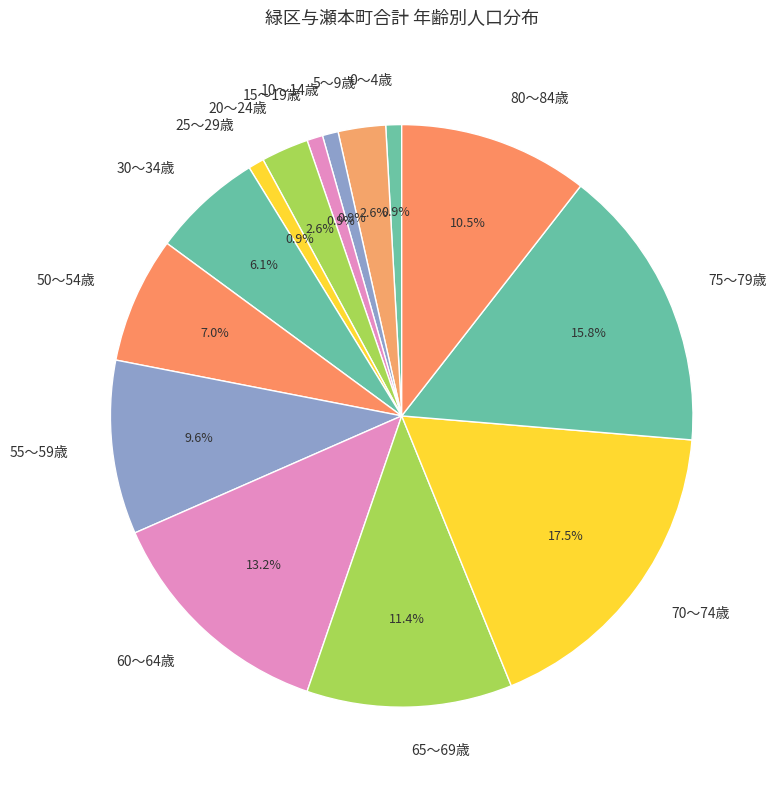

To the nearest percent, what is the difference between the largest and smallest slice percentages?

17%